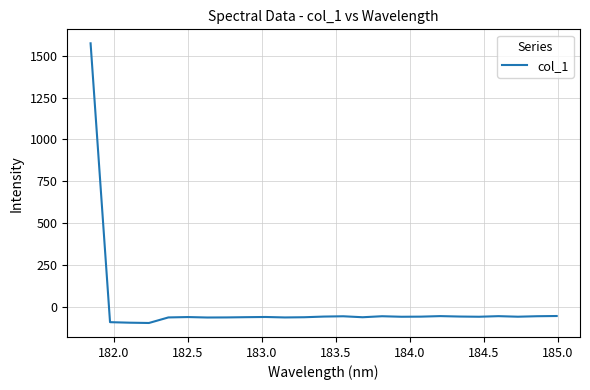

What is the difference between the maximum and minimum values?

1667.9